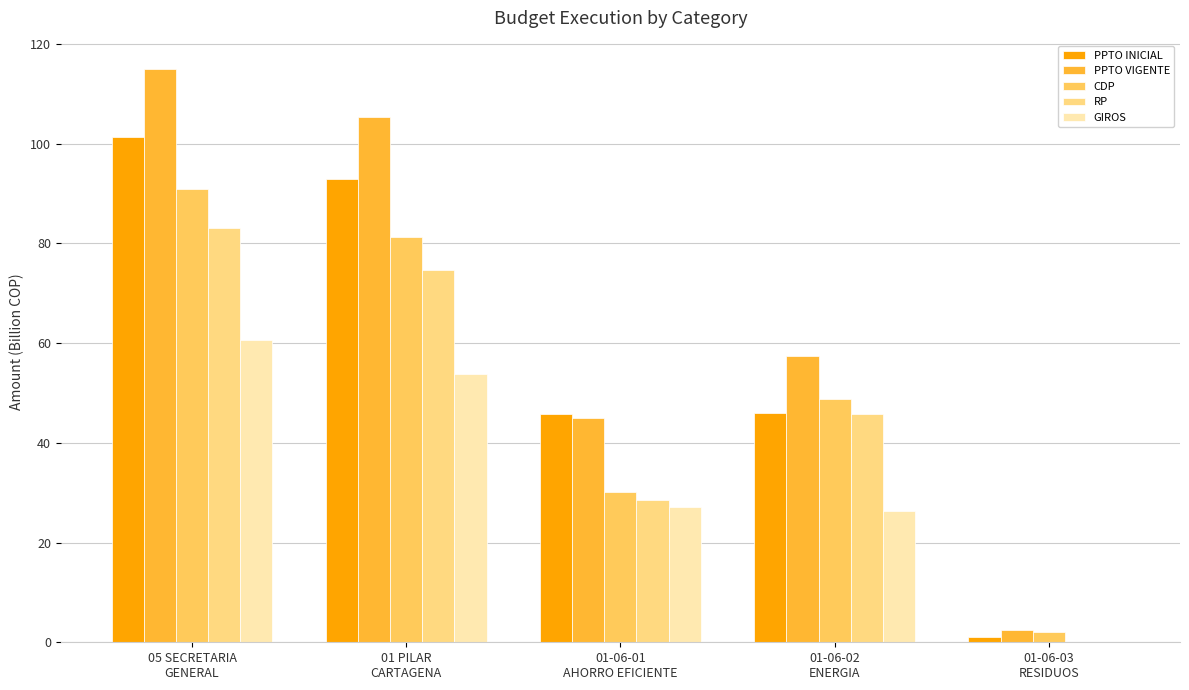

What is the sum of all PPTO VIGENTE values?

325.2